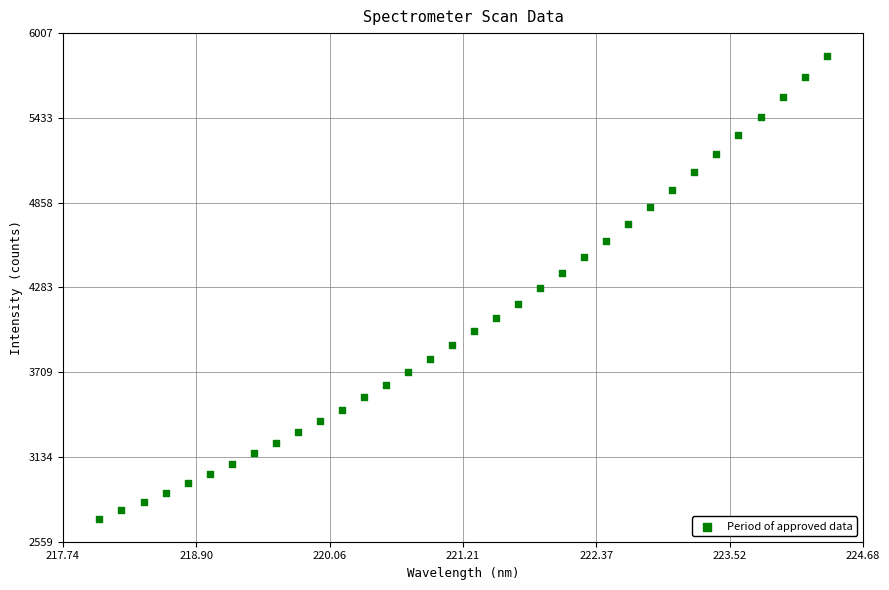

What is the range of Y values (max minus min)?

3134.8